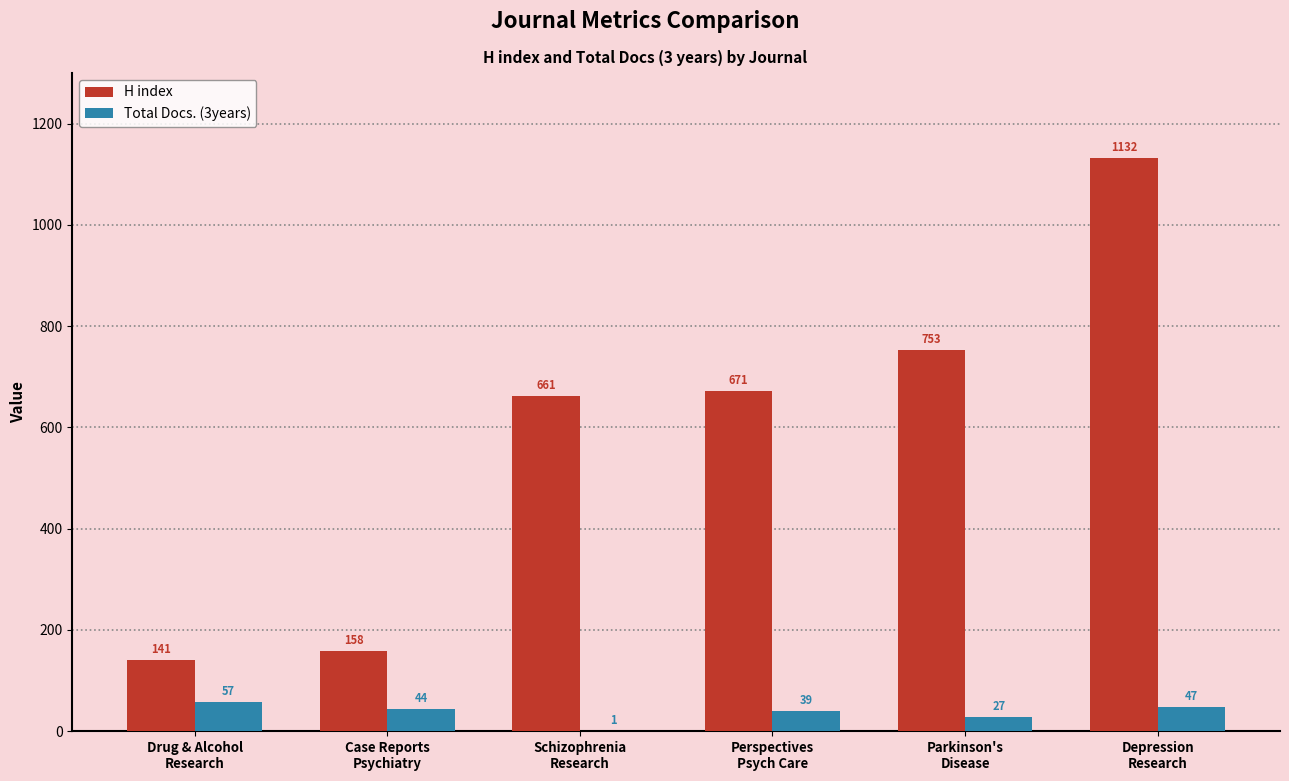

What is the maximum value for H index?

1132